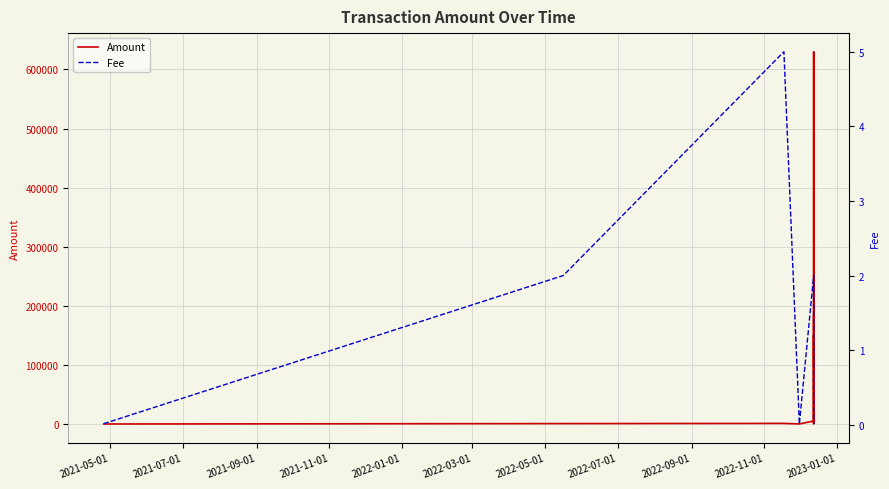

How many values in the Amount series exceed 1000?

5